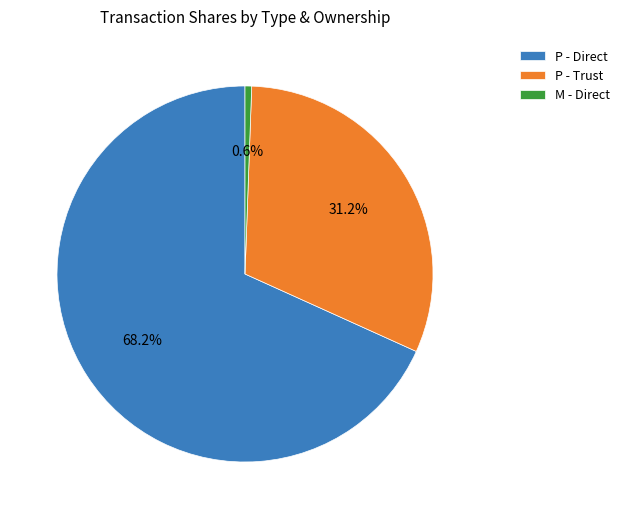

What percentage is NOT represented by P - Trust?

68.8%